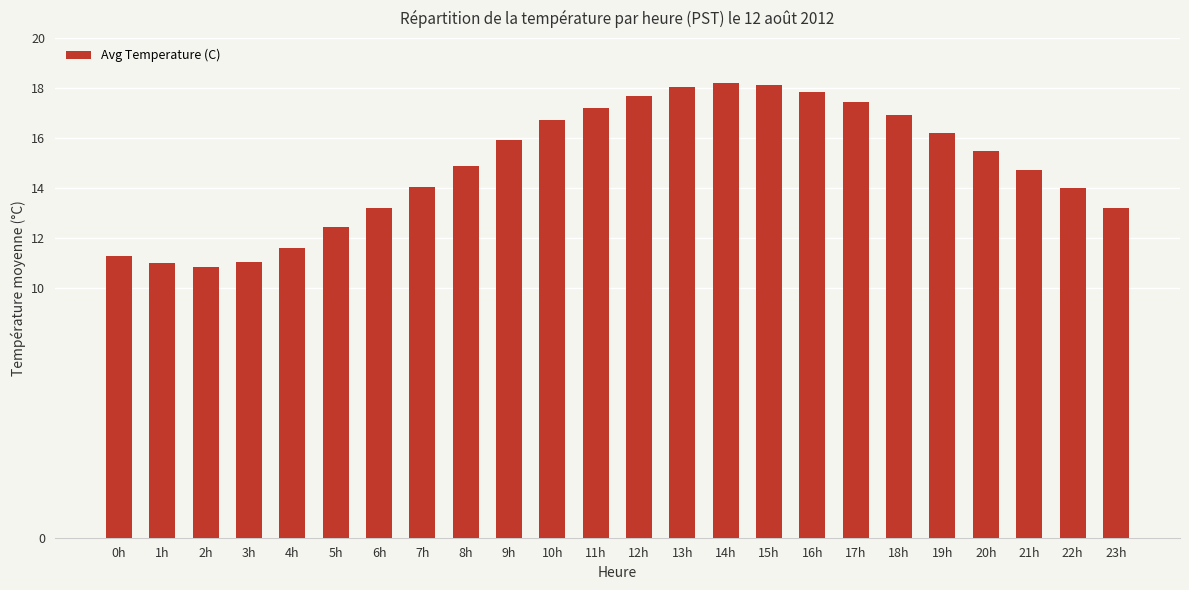

What position from the left is 16h?

17